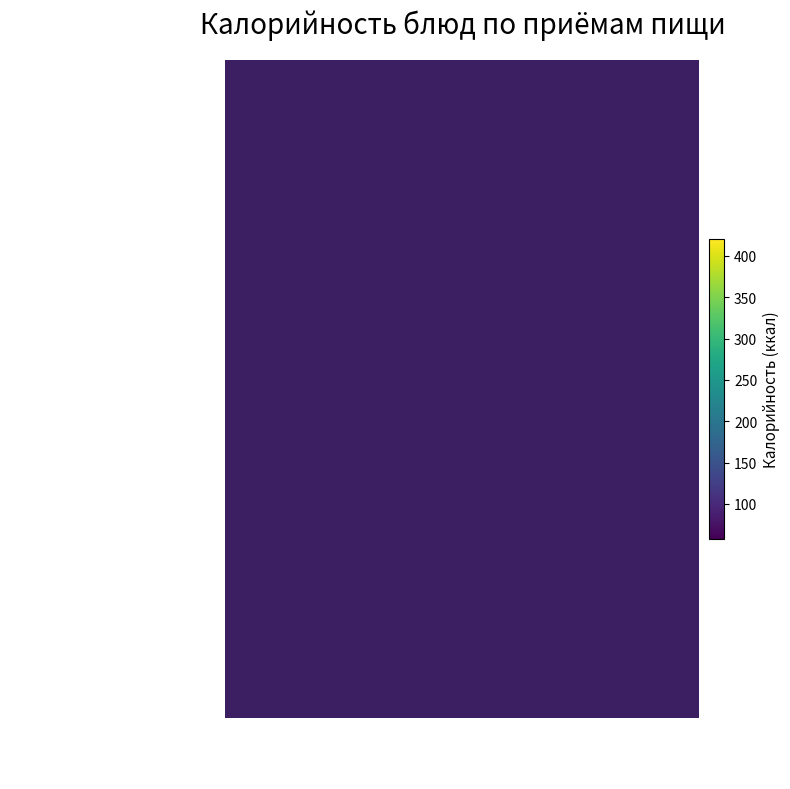

Is it true that щи из св капусты equals 190.1 at Обед?

False